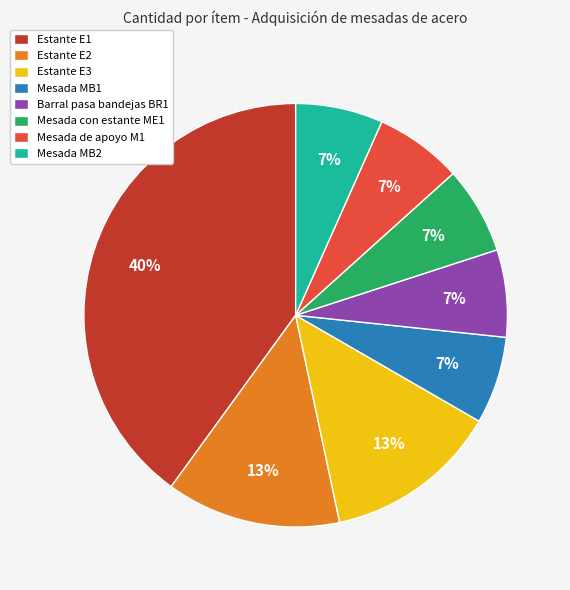

Is Mesada MB1 the majority of the pie?

No